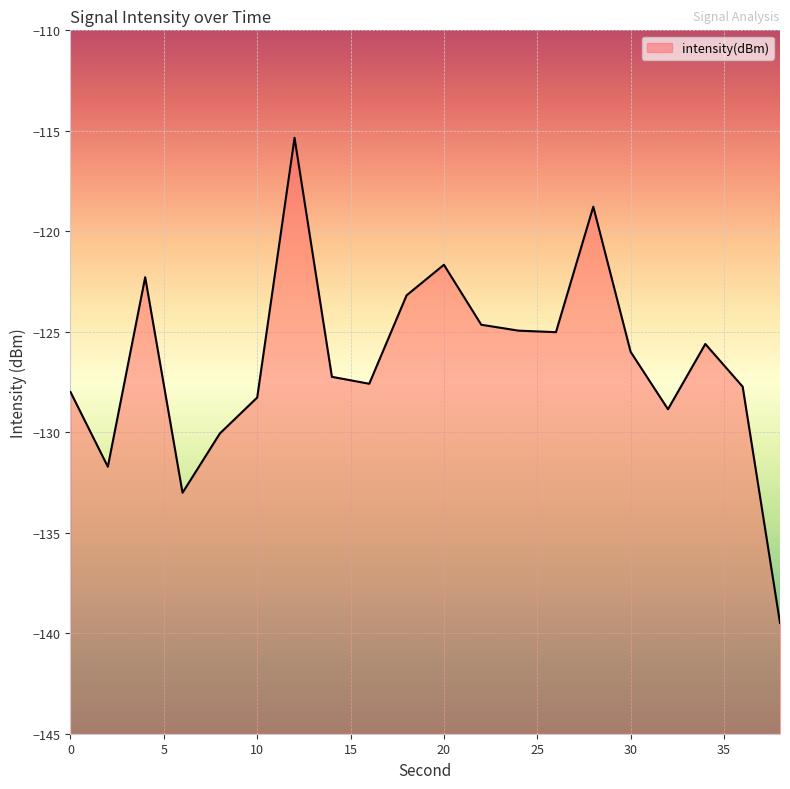

Where is the data nearest to the value -127?

14